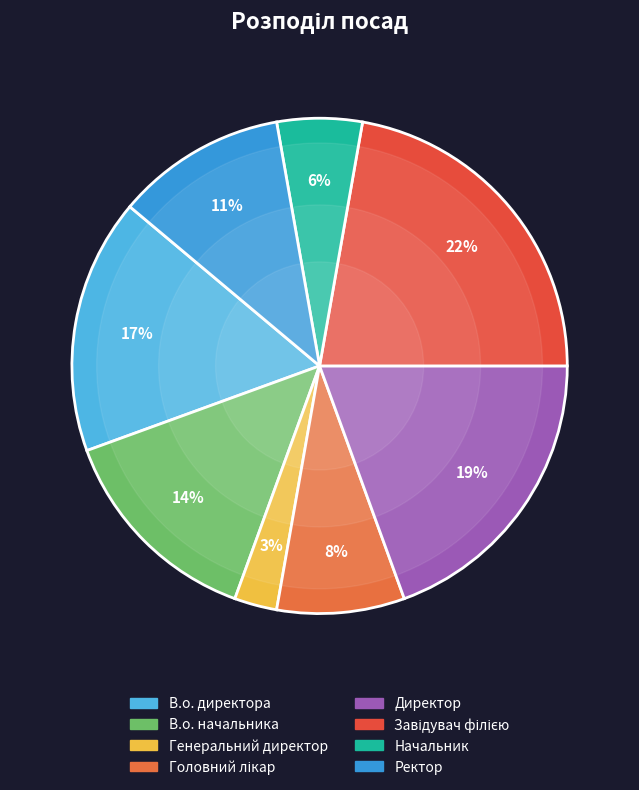

How many slices are in this pie chart?

8